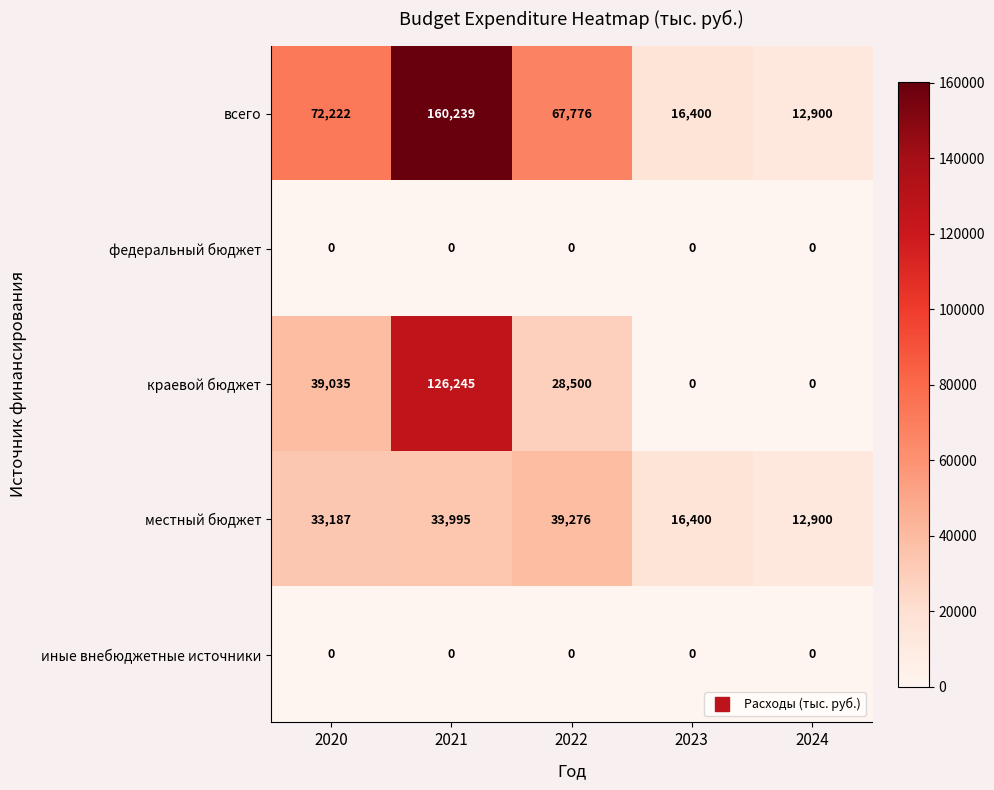

Count the number of categories in the chart.

5